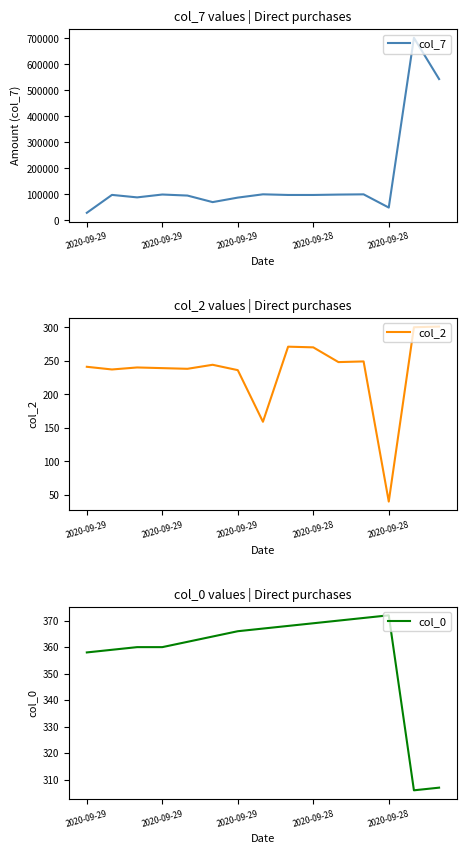

Between 5 and 11, which is larger?

11